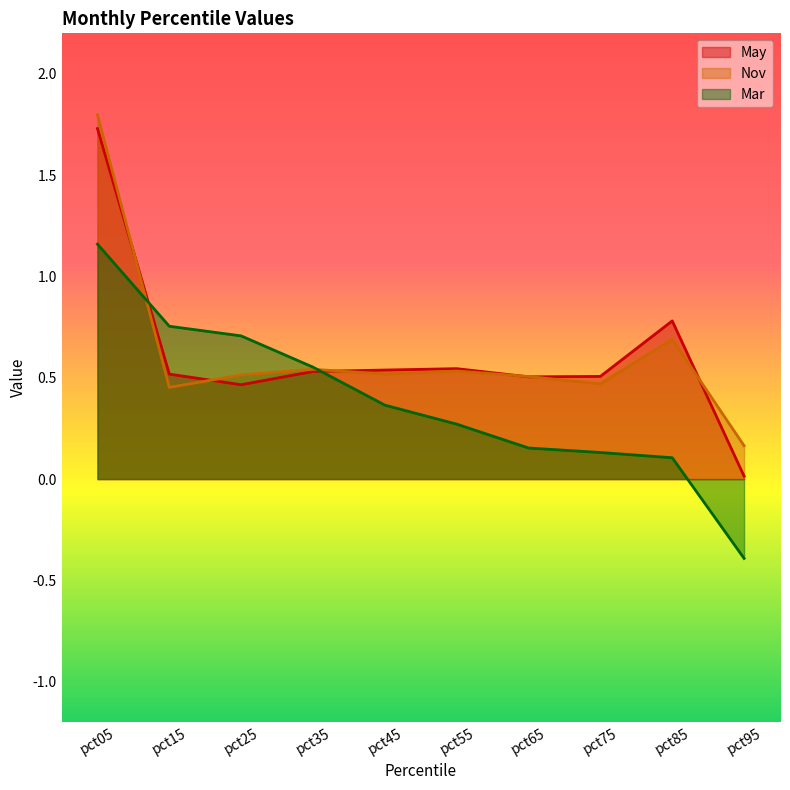

How many values in the Mar series are below 0?

1